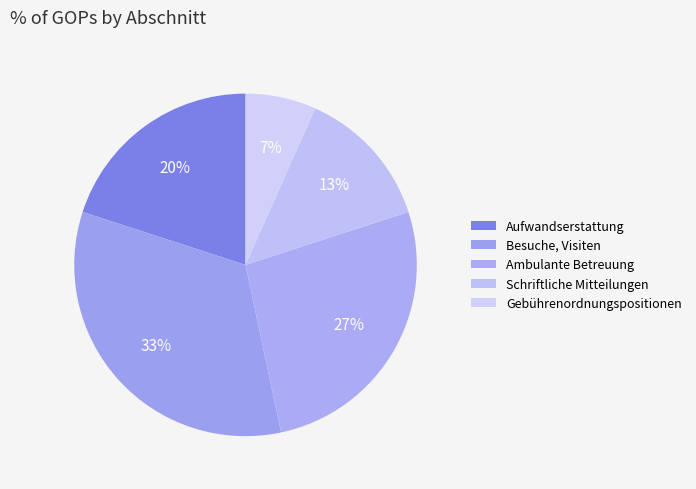

Does Besuche, Visiten account for over 50% of the chart?

No